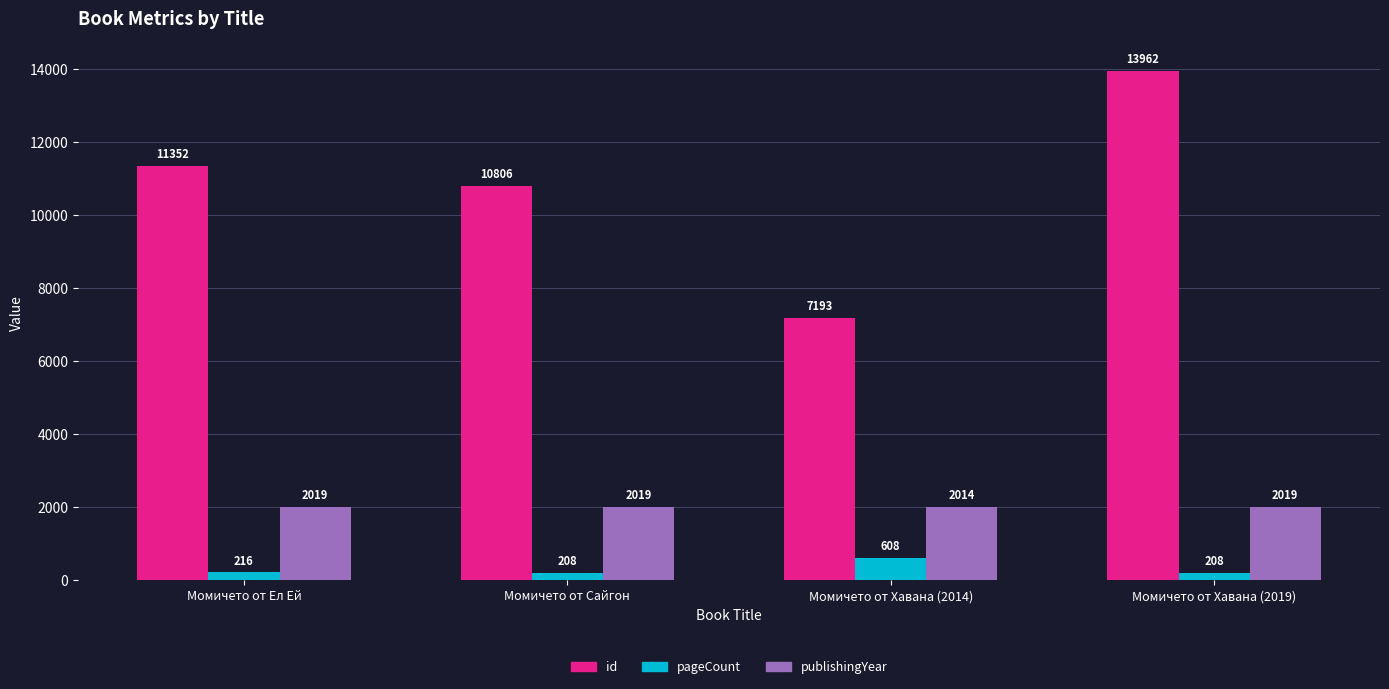

What are all the series names shown in the legend?

id, pageCount, publishingYear